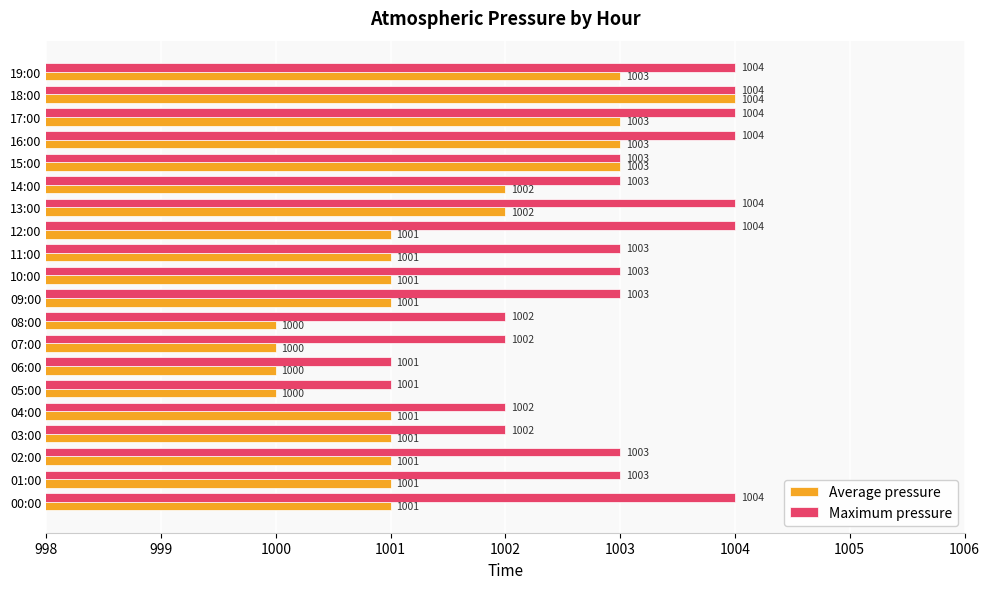

At which category is the sum across all series the highest?

18:00